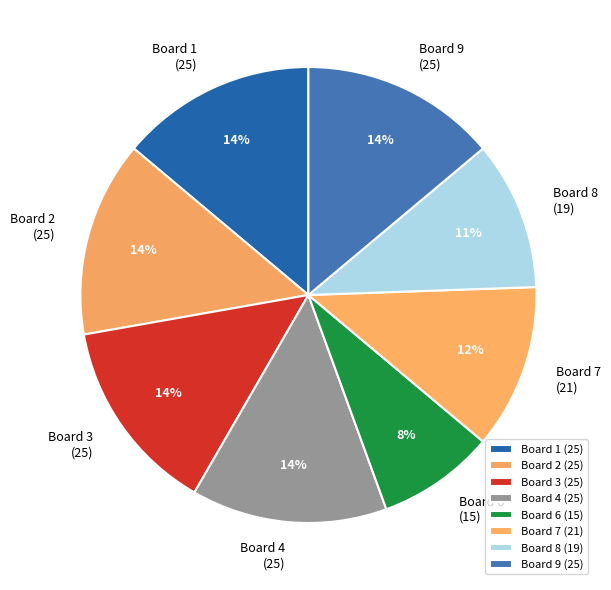

To the nearest percent, what percentage of the pie is Board 1?

14%